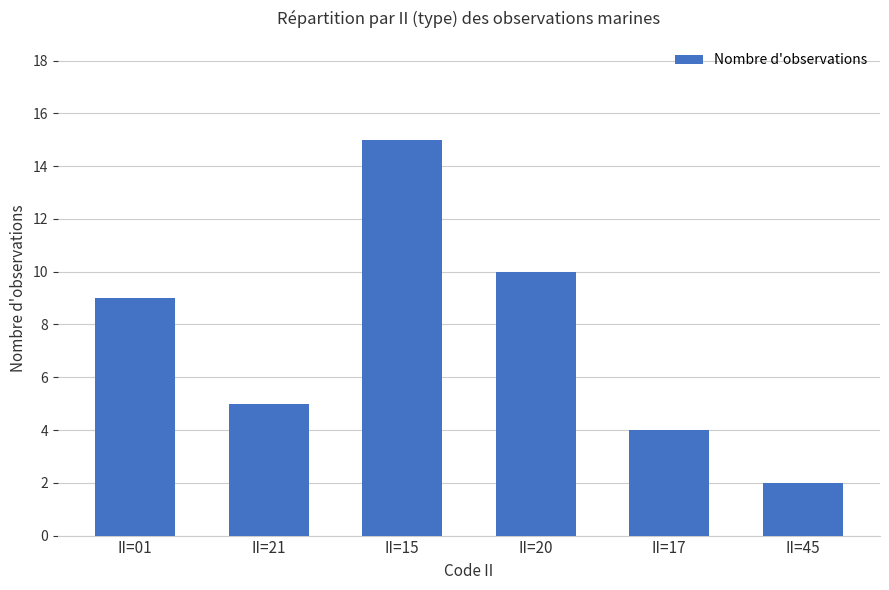

The chart shows a value of 9 at II=01. True or false?

True